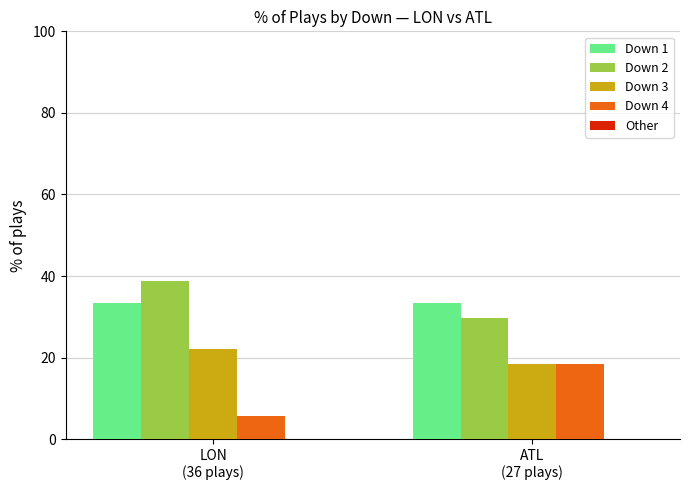

What is the sum of the Down 1 values at LON
(36 plays) and ATL
(27 plays)?

66.6